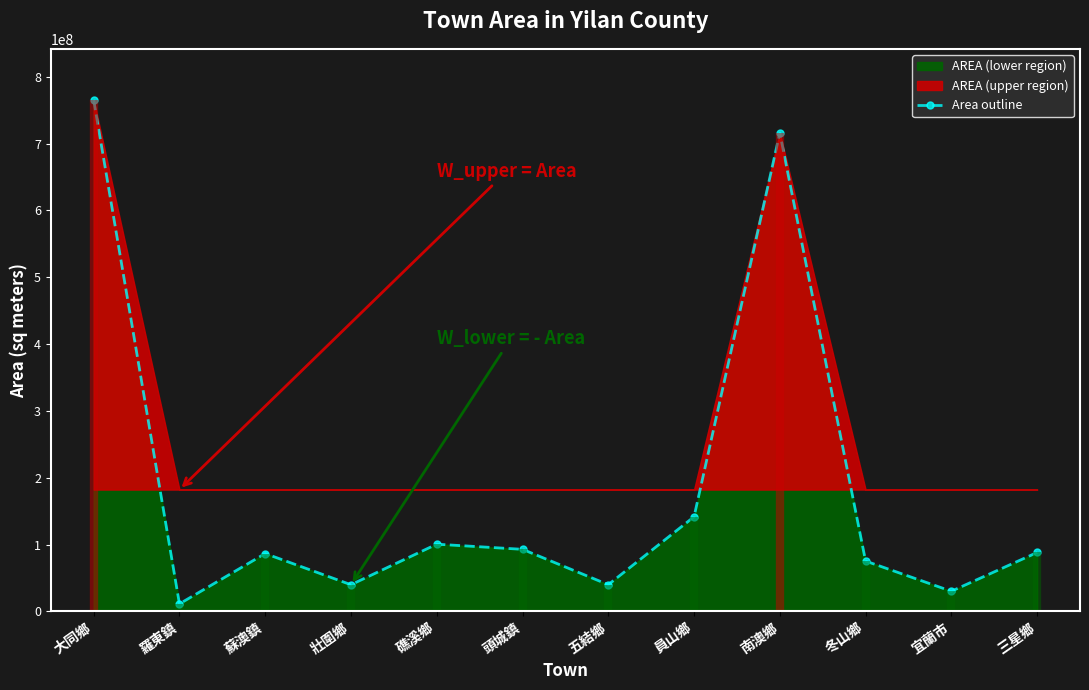

At which label does the data first exceed 88131938?

大同鄉